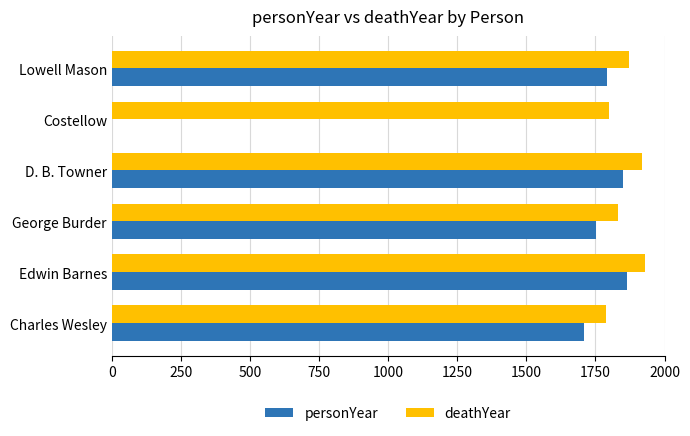

What are all the series names shown in the legend?

personYear, deathYear